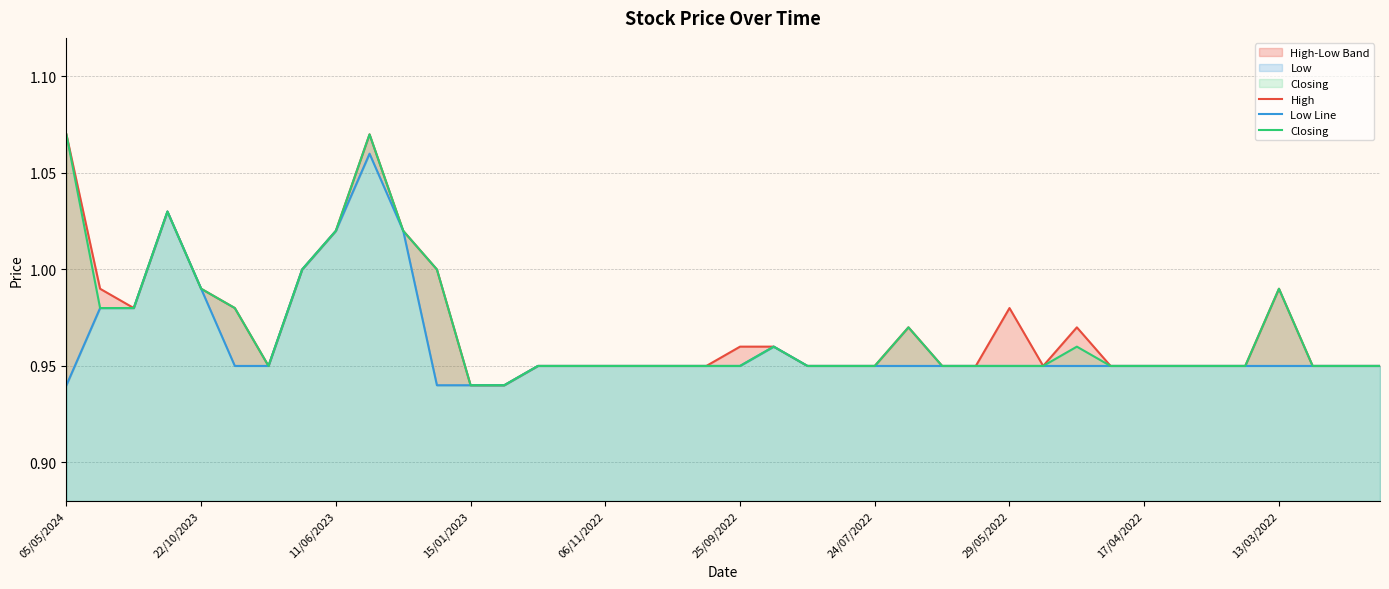

Which series has the largest total across all categories?

High